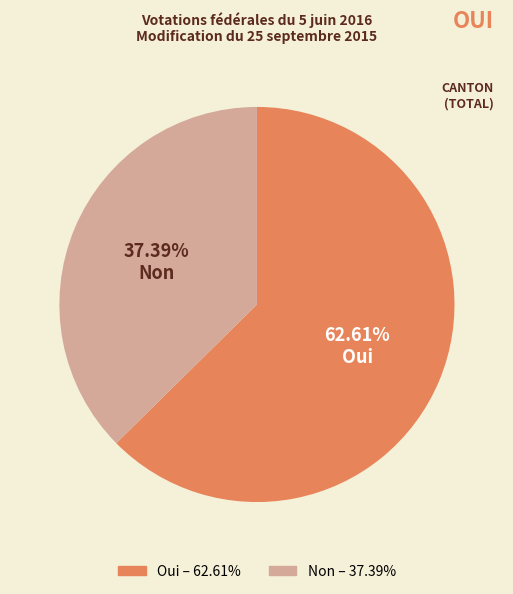

To the nearest percent, what portion does Oui represent?

63%